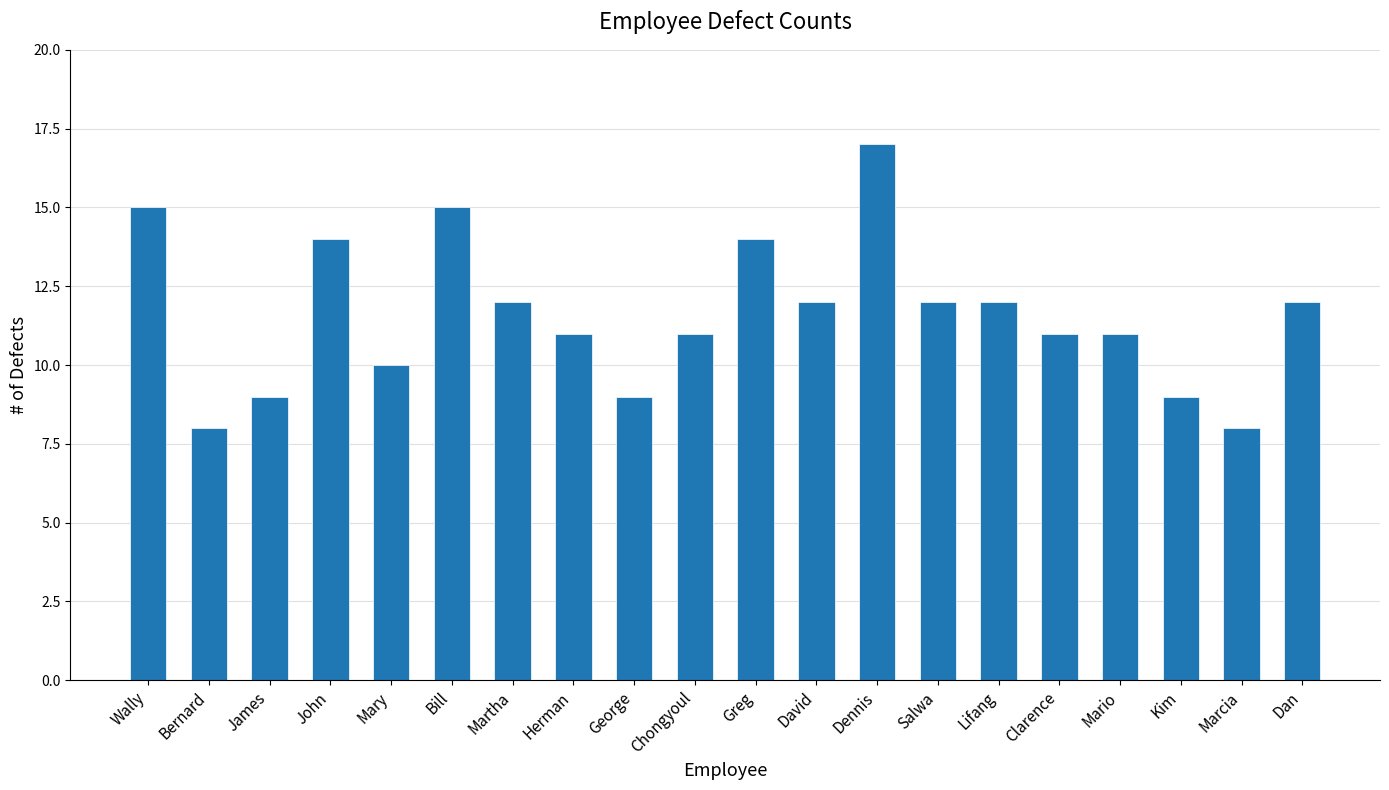

What is the difference between the maximum and minimum values?

9